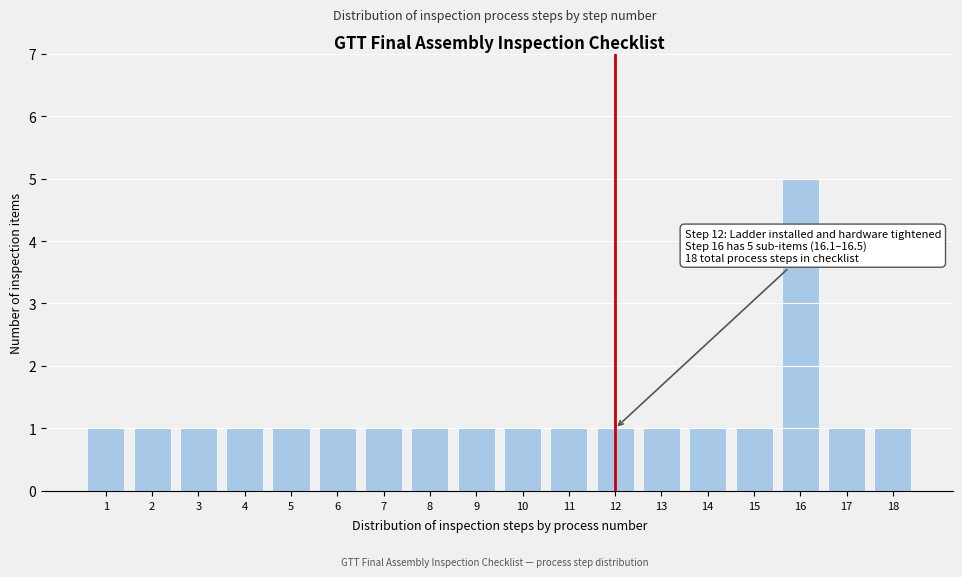

Reading left to right, transcribe all the data shown in this chart.

1=1	2=1	3=1	4=1	5=1	6=1	7=1	8=1	9=1	10=1	11=1	12=1	13=1	14=1	15=1	16=5	17=1	18=1